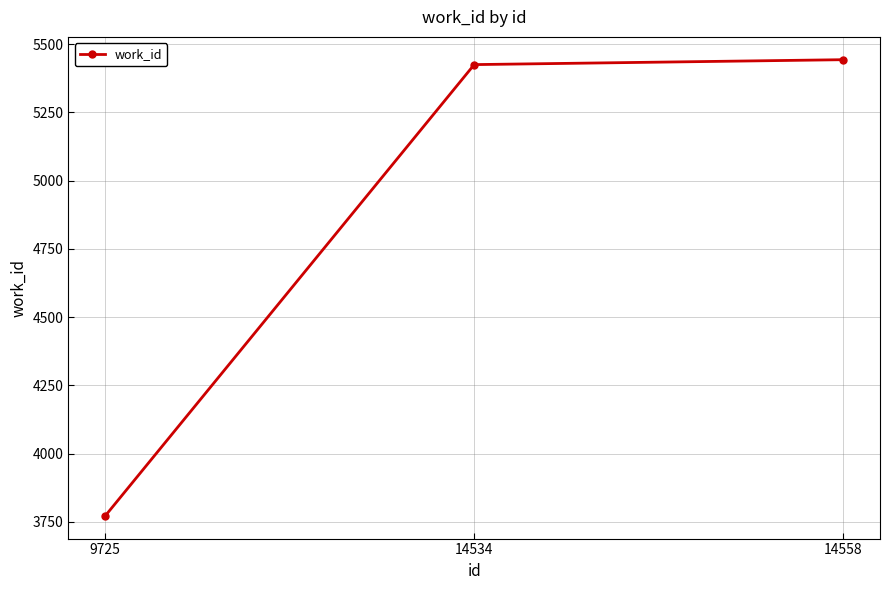

Reading left to right, extract all data points from this chart.

9725=3772	14534=5425	14558=5443